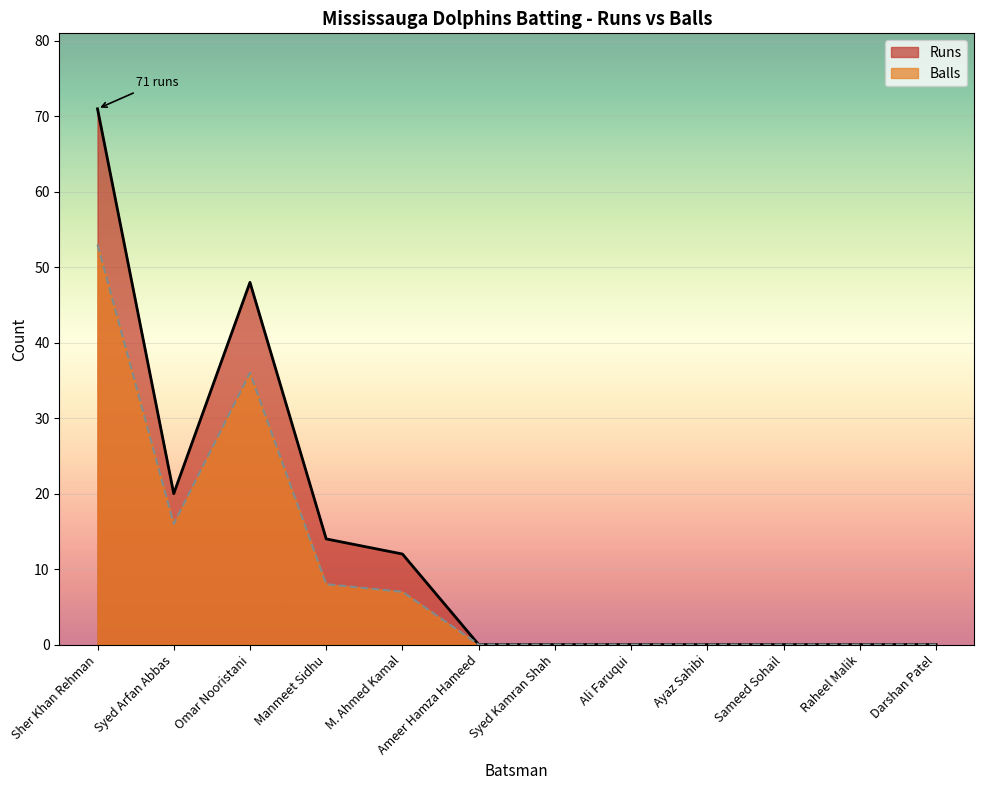

Where is the first local maximum for Runs?

Omar Nooristani